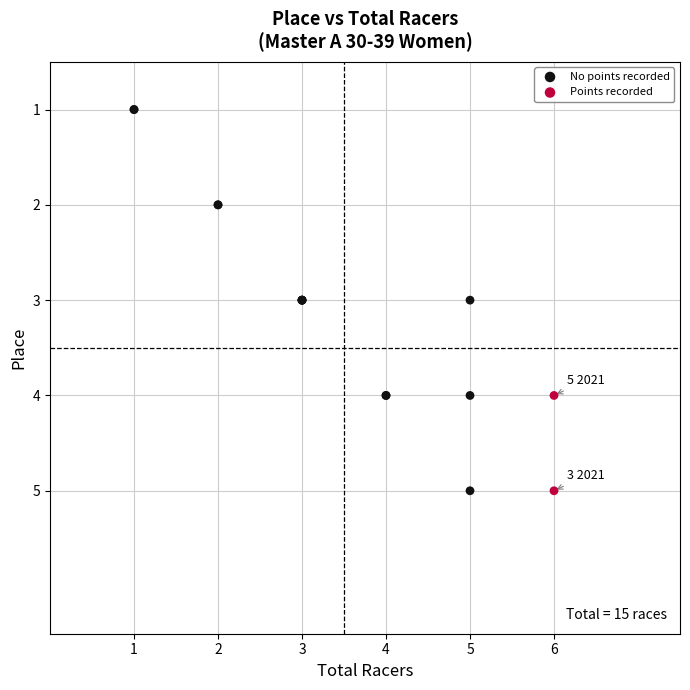

Which series has the widest spread of Y values?

No points recorded